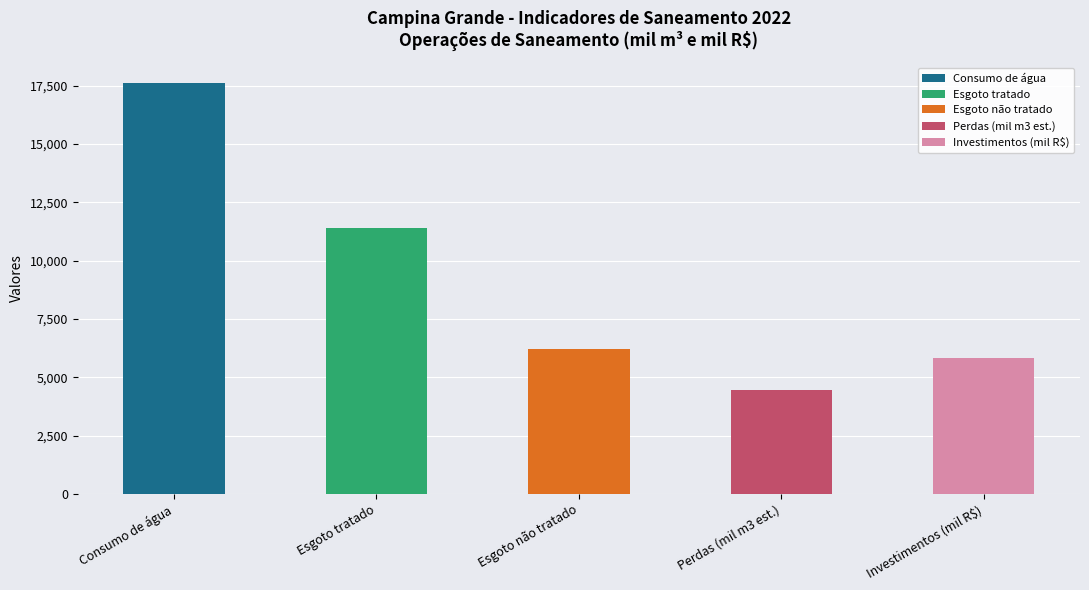

What position from the right is Esgoto tratado?

4